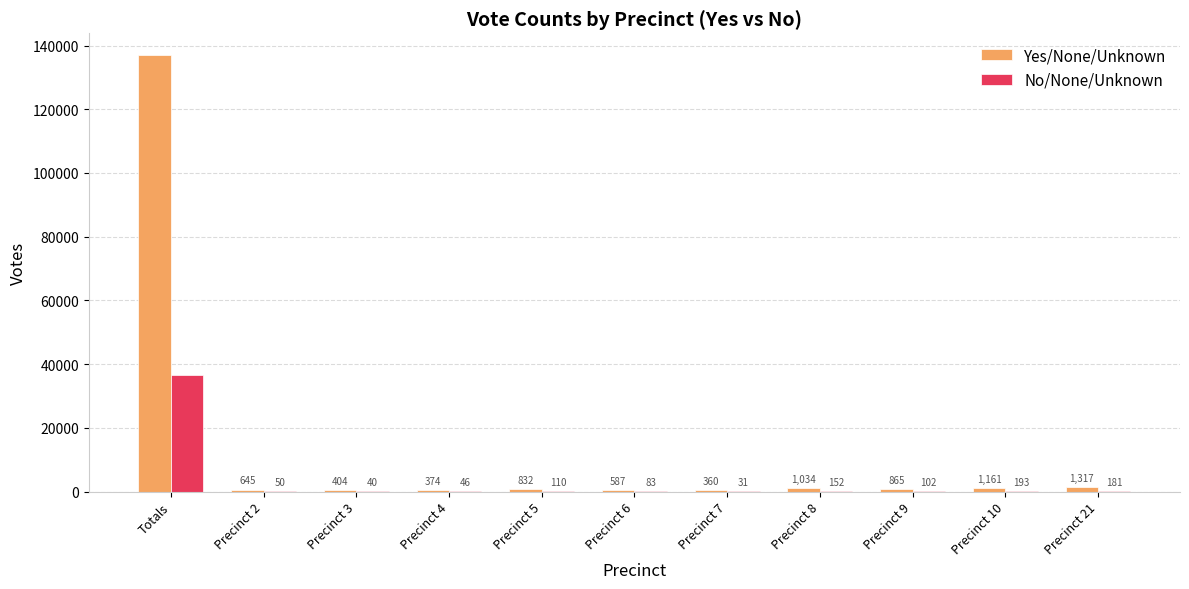

What is the highest value of the Yes/None/Unknown series?

136995